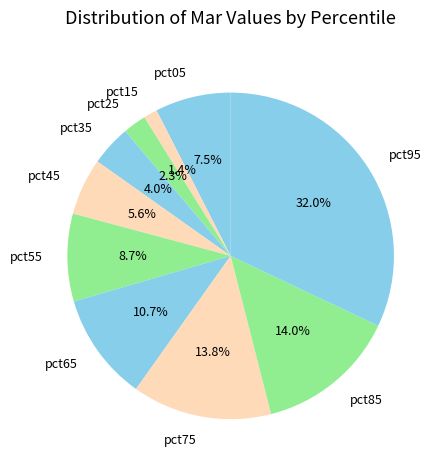

Which slice is the largest?

pct95